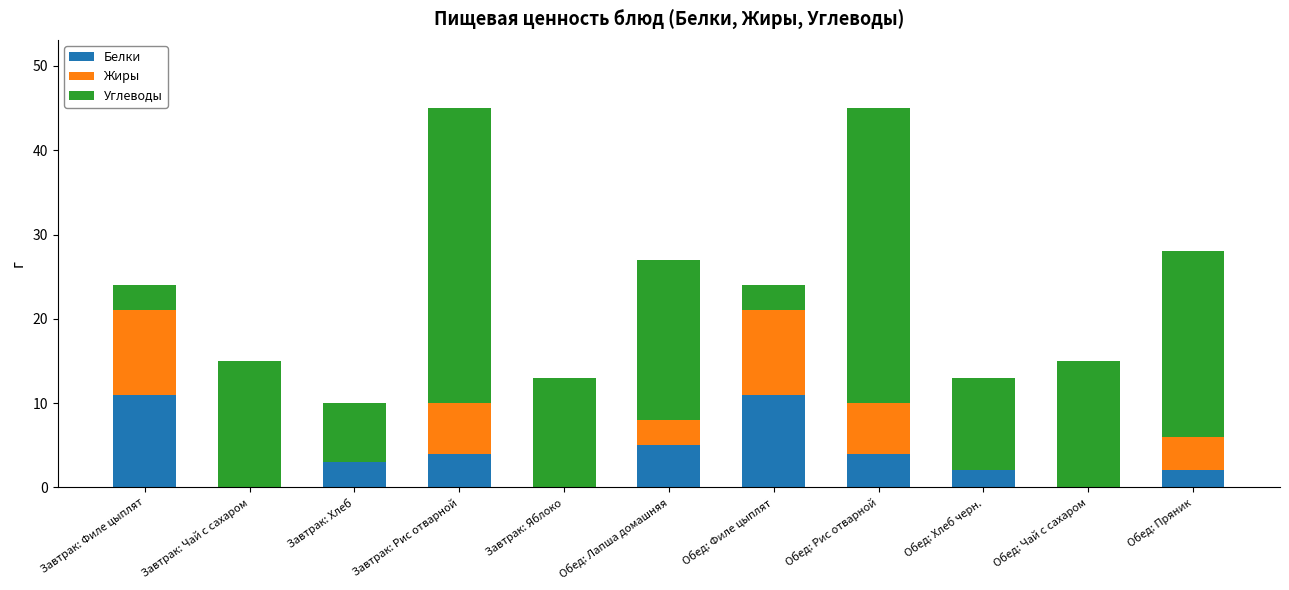

The Белки series shows 3 at Завтрак: Филе цыплят. True or false?

False